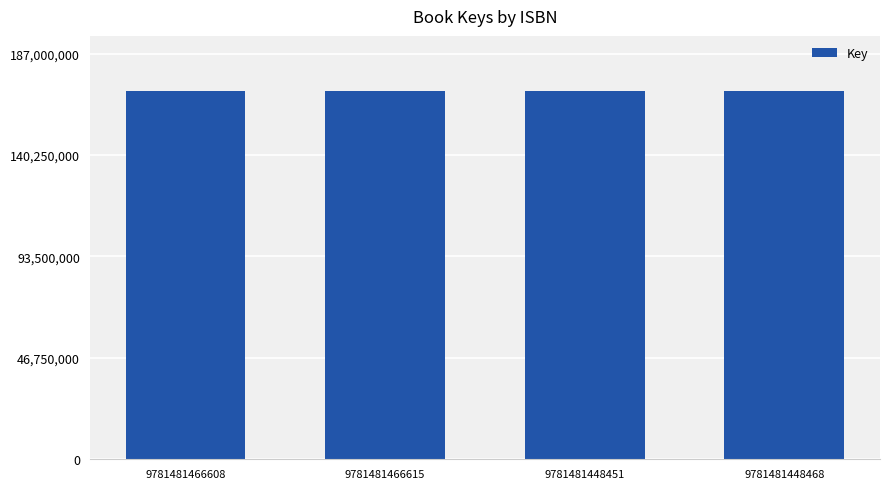

What is the sum of the values at 9781481448468 and 9781481448451?

339425202